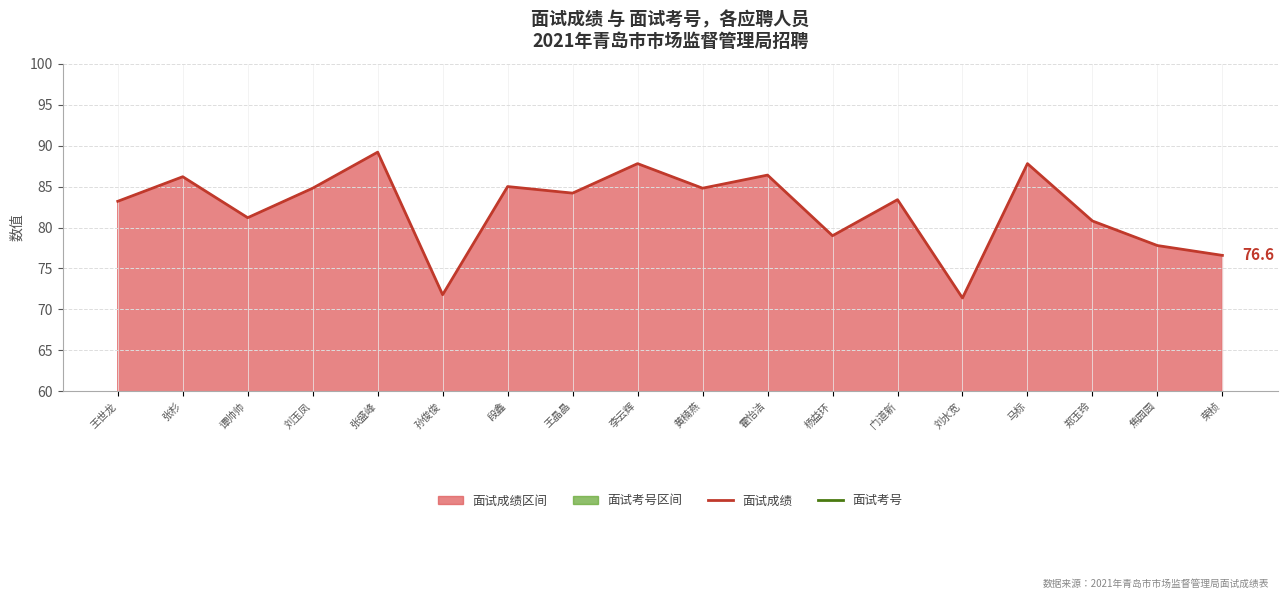

Reading left to right, list all the values displayed in this chart.

面试成绩: 83.2	86.2	81.2	84.8	89.2	71.8	85.0	84.2	87.8	84.8	86.4	79.0	83.4	71.4	87.8	80.8	77.8	76.6
面试考号: 1.0	3.0	2.0	5.0	6.0	4.0	8.0	11.0	14.0	7.0	15.0	10.0	9.0	13.0	12.0	16.0	17.0	18.0